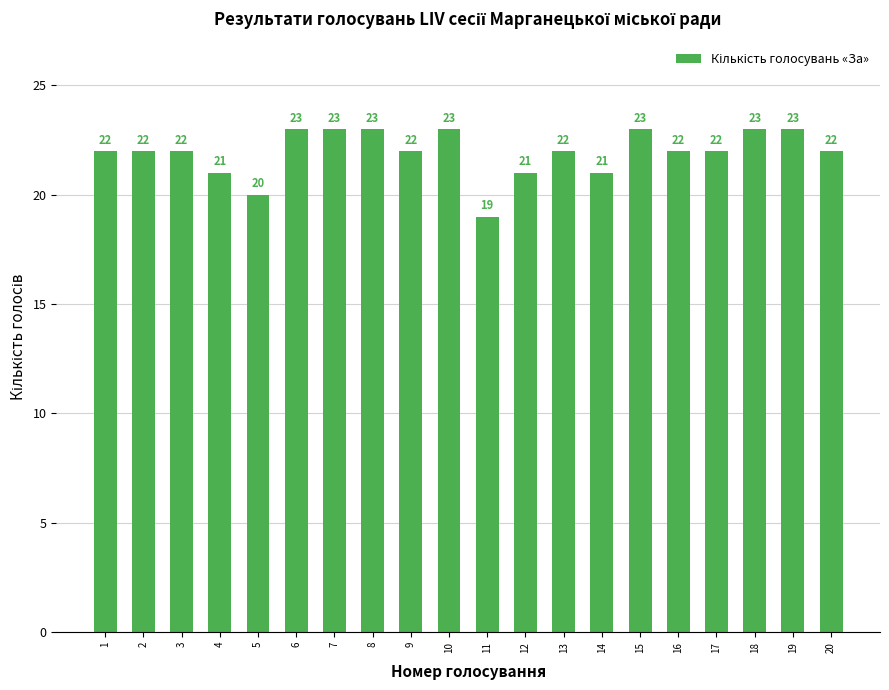

The chart shows a value of 40 at 18. True or false?

False